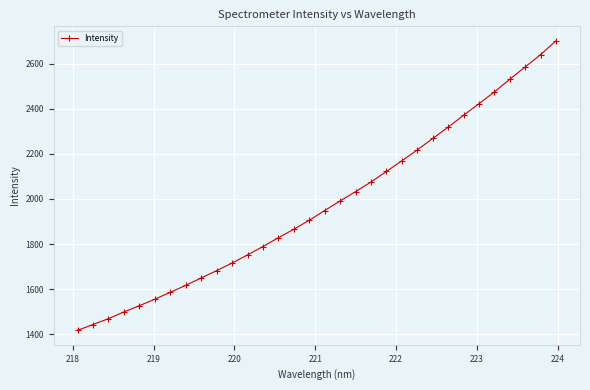

What is the greatest value displayed?

2702.2